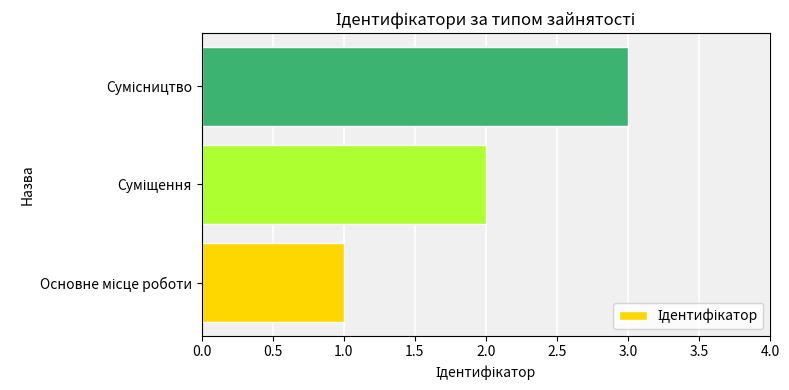

What is the maximum value shown in the chart?

3